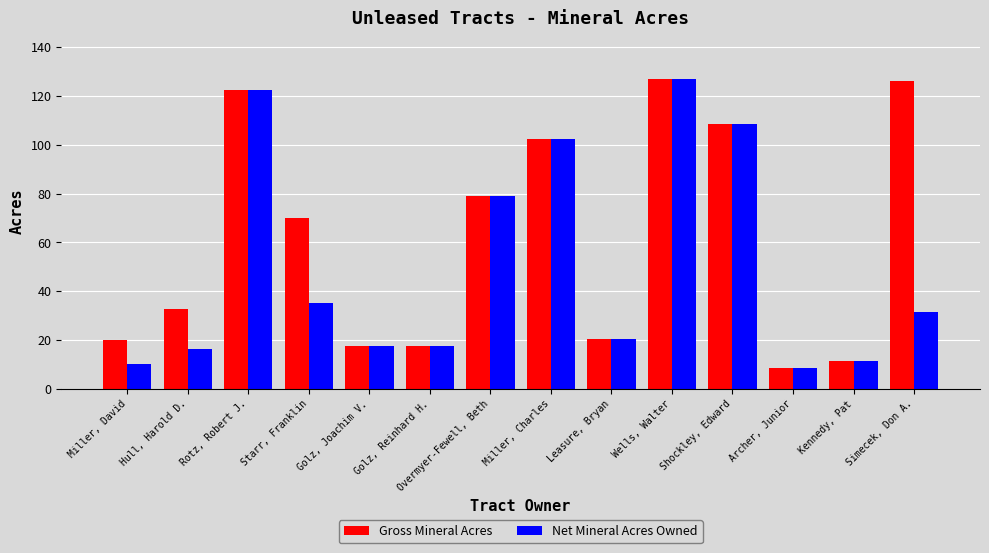

What are all the series names shown in the legend?

Gross Mineral Acres, Net Mineral Acres Owned